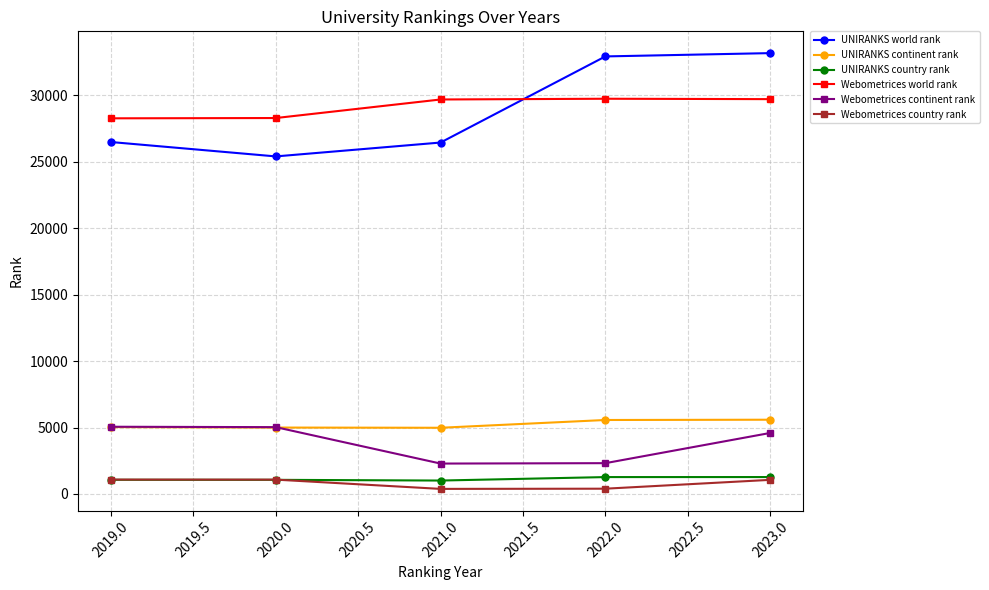

What is the minimum value for UNIRANKS world rank?

25403